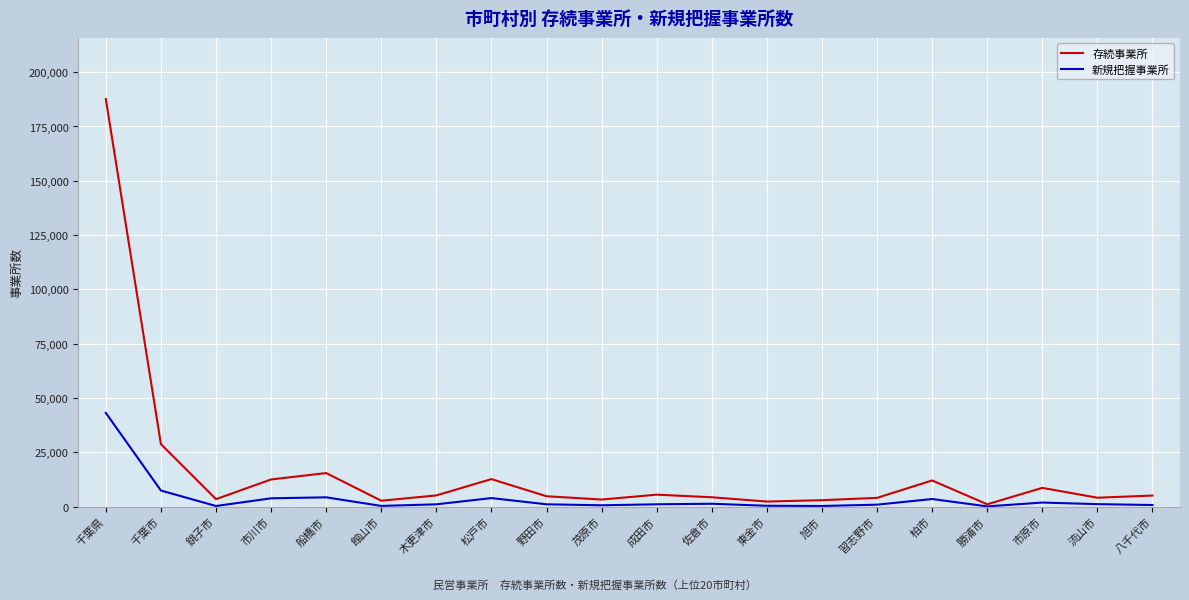

Which series has the widest spread of values?

存続事業所